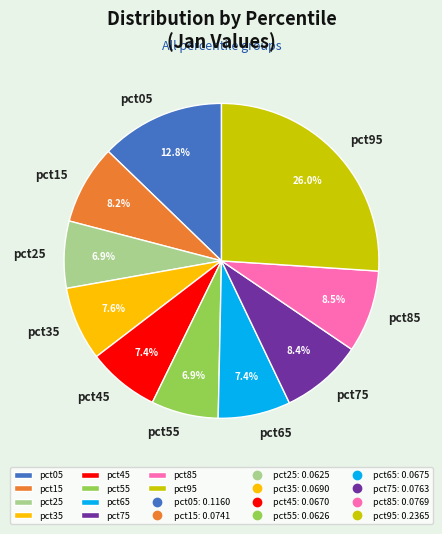

The pct55 slice represents 17% of the pie. True or false?

False